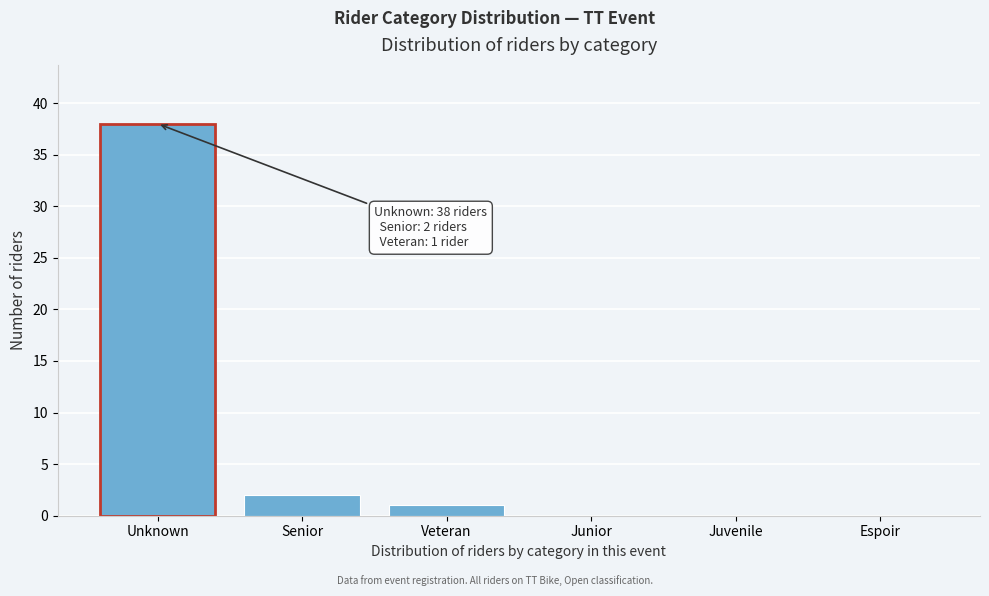

What is the approximate value at Unknown?

38